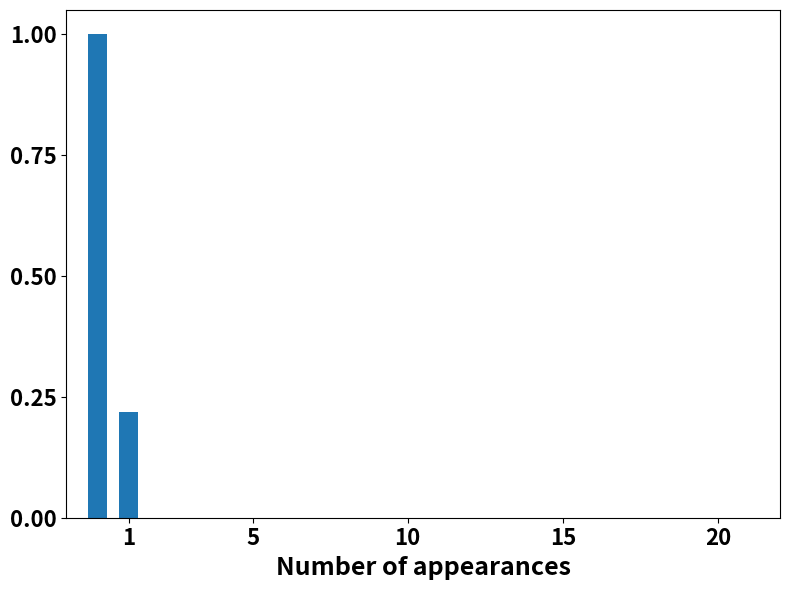

What is the value of the 1st bar from the left?

1.0